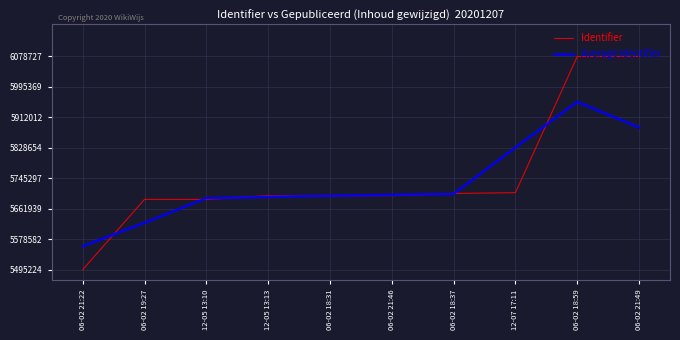

Which has a higher value, 12-05 13:10 or 06-02 21:22?

12-05 13:10